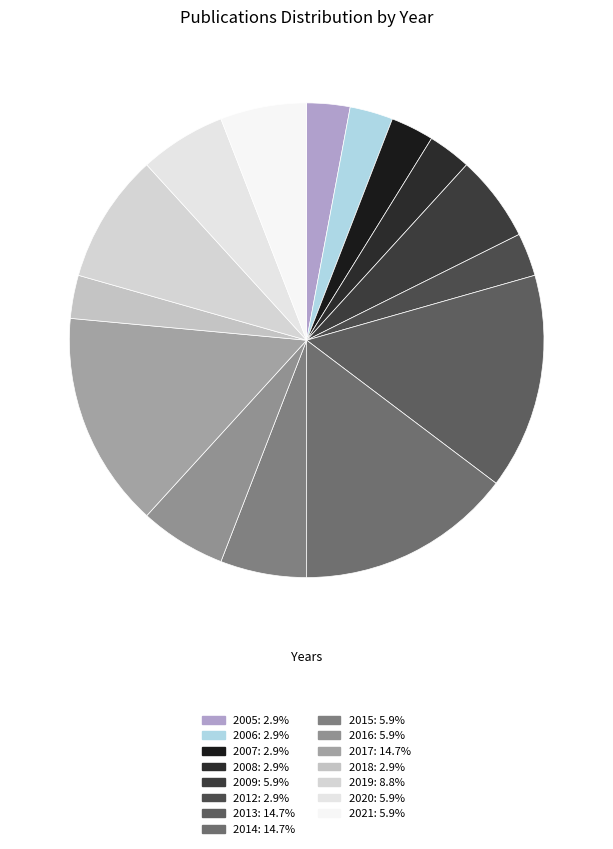

Count the number of slices in the pie.

15